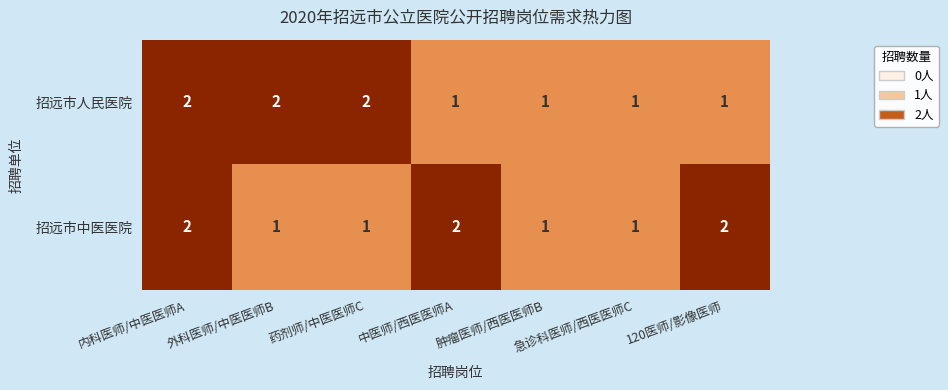

What is the total value across all series at 中医师/西医医师A?

3